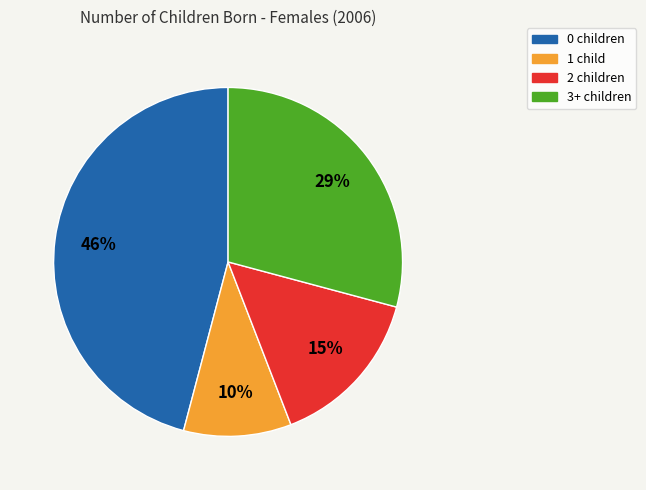

Is there a majority slice in this chart?

No